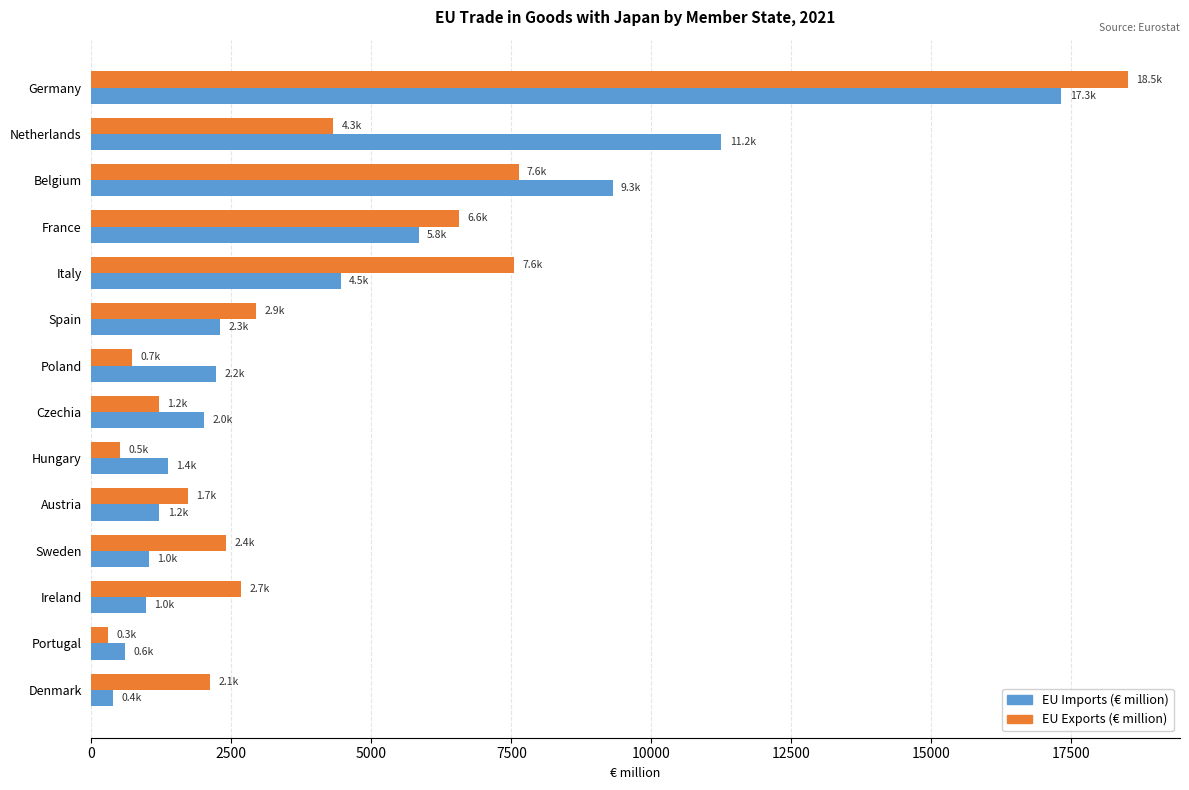

What is the average value of the EU Imports (€ million) series?

4307.4